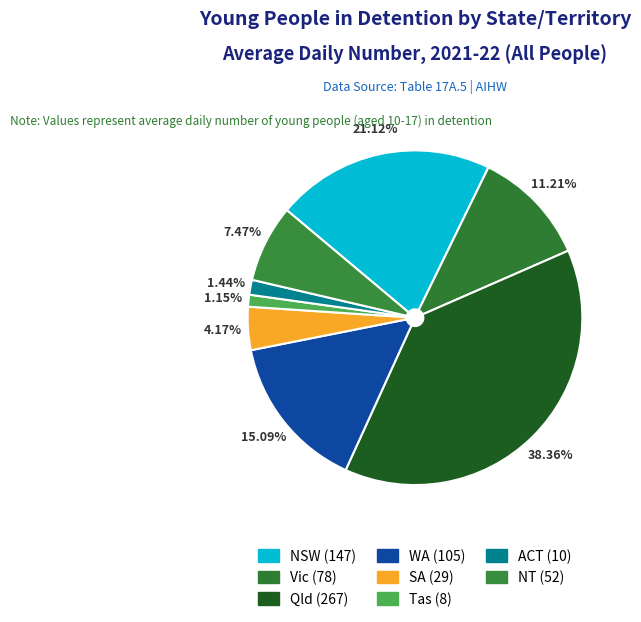

Rank the categories by value from highest to lowest.

Qld, NSW, WA, Vic, NT, SA, ACT, Tas